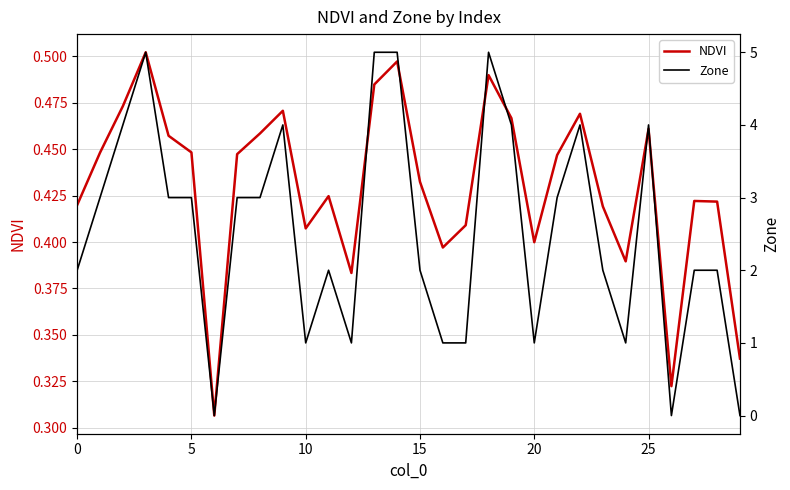

Is this an area chart (filled region under the line)?

No